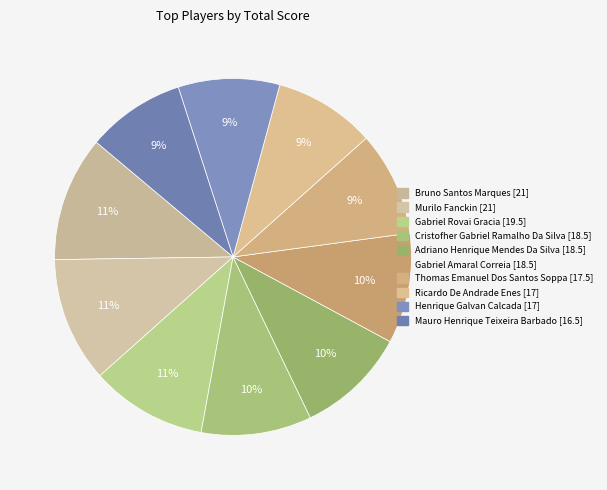

How many slices are in this pie chart?

10